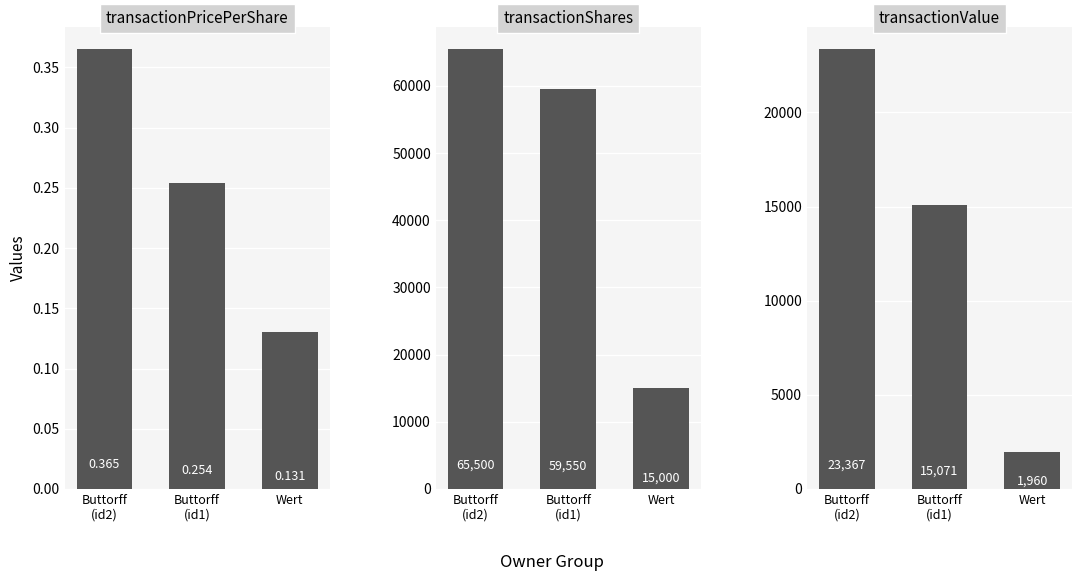

Rank the series by their maximum value, from lowest to highest.

transactionPricePerShare, transactionValue, transactionShares